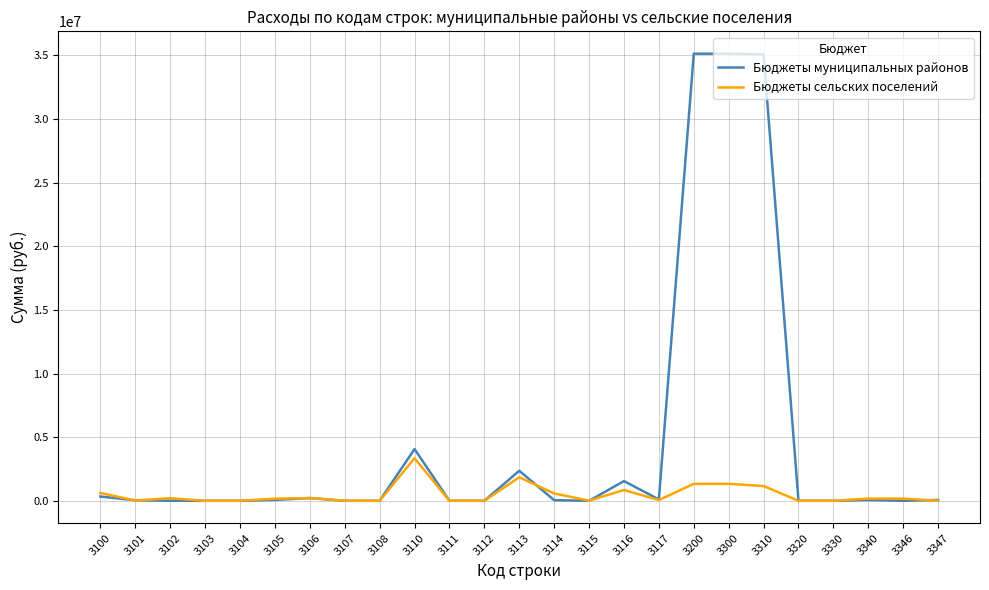

Which series changed the most between 3110 and 3113?

Бюджеты муниципальных районов